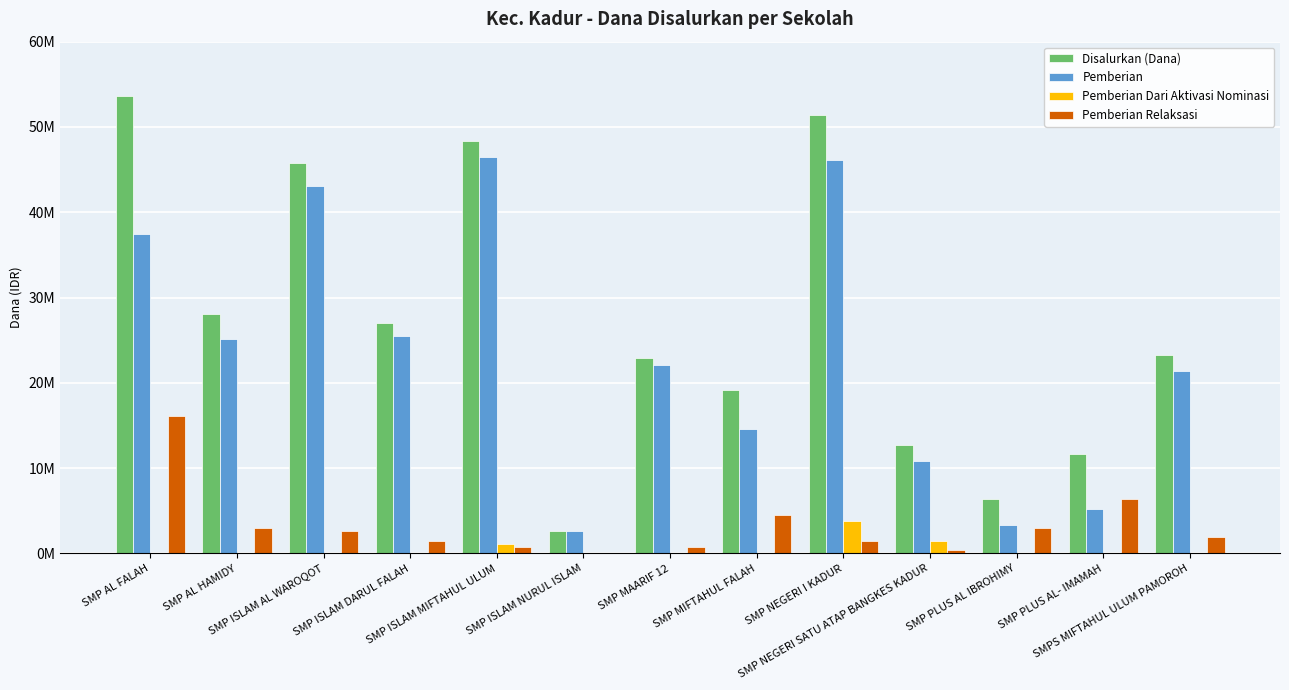

What are all the series names shown in the legend?

Disalurkan (Dana), Pemberian, Pemberian Dari Aktivasi Nominasi, Pemberian Relaksasi